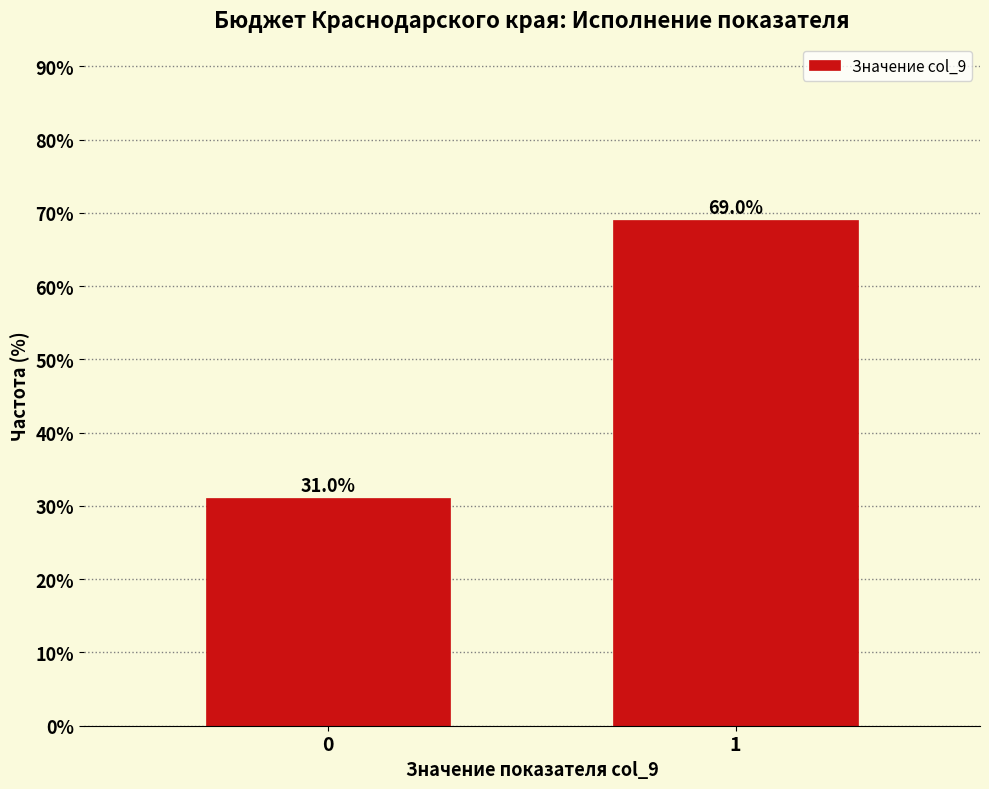

Reading right to left, transcribe all the data shown in this chart.

69.0	31.0